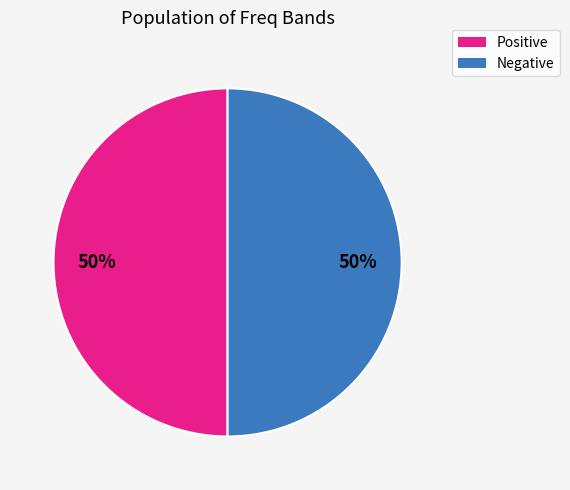

Combined, do Negative and Positive account for over 50%?

Yes